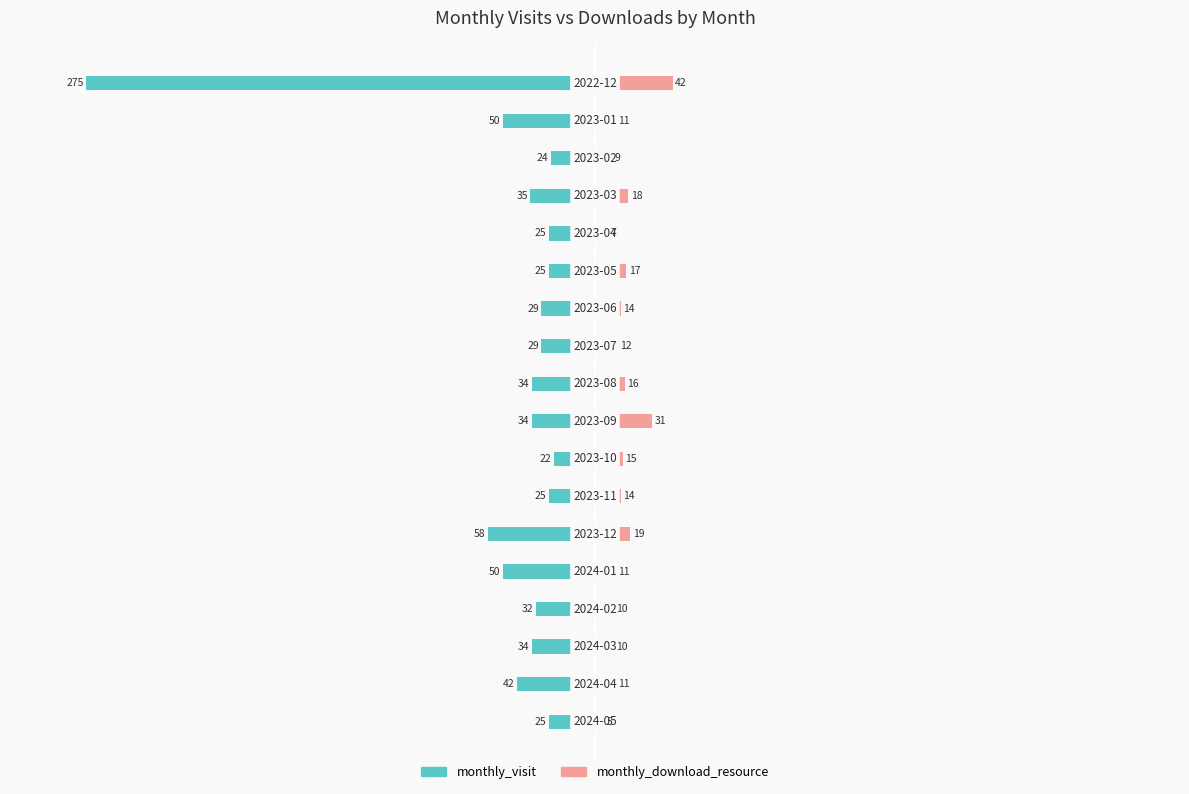

Between −50 and 8, which is larger?

−50